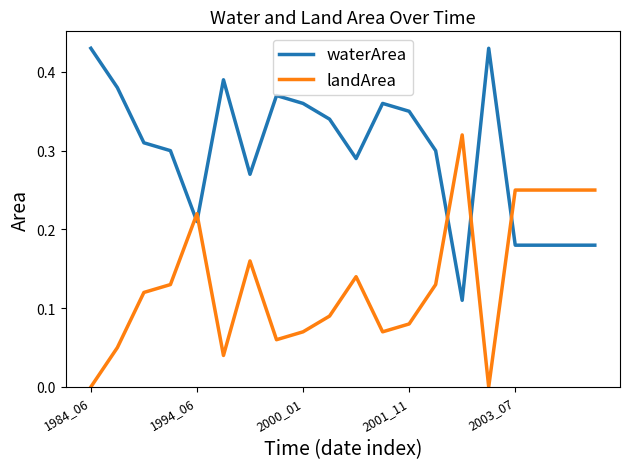

Which series has the largest total across all categories?

waterArea